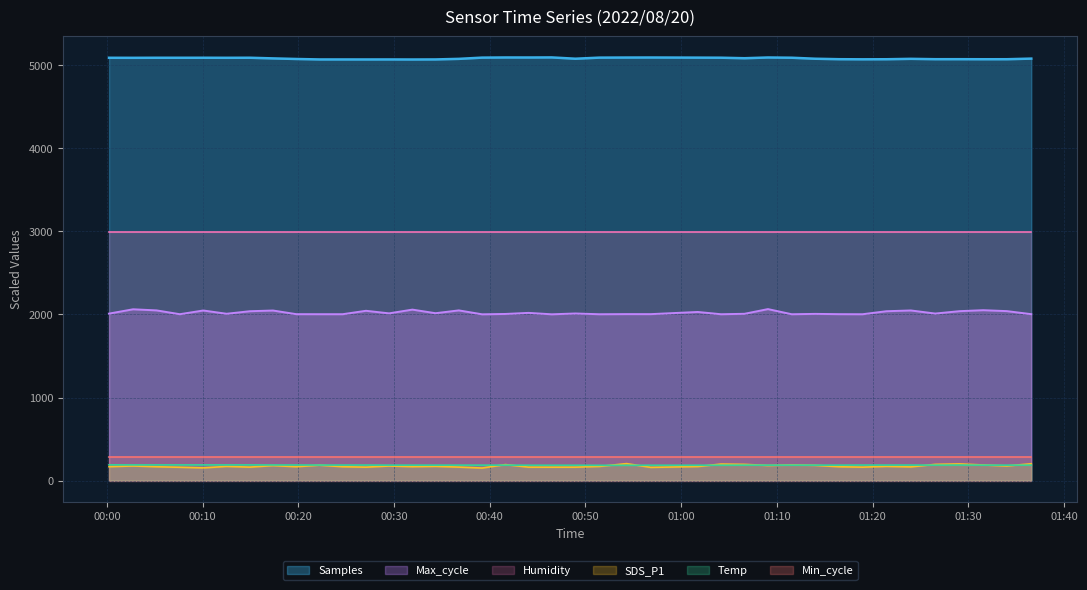

What is the label of the 23rd point from the right?

2022/08/20 00:39:12